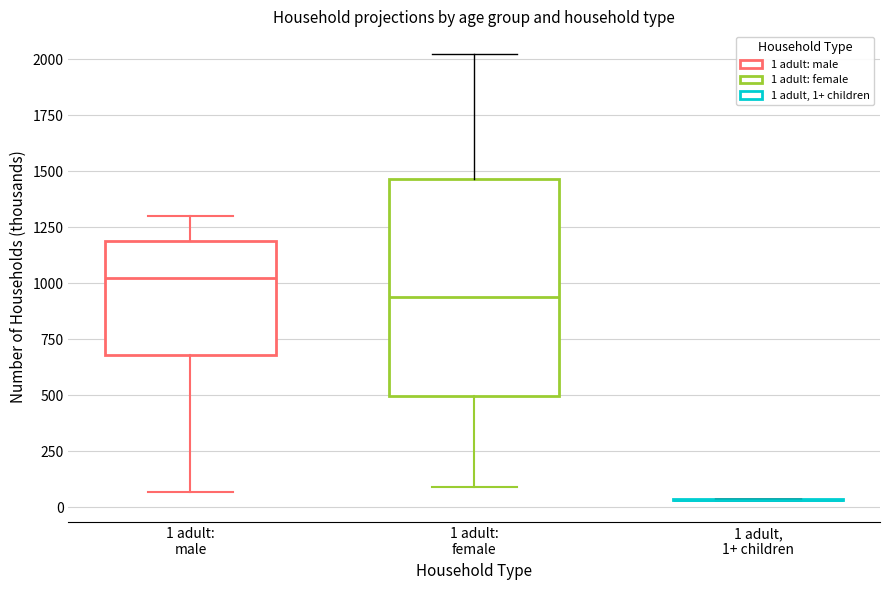

Where does the median line of the box for 1 adult: male sit on the y-axis? The values are not printed on the chart, so give them approximately, as read against the axis.

1000